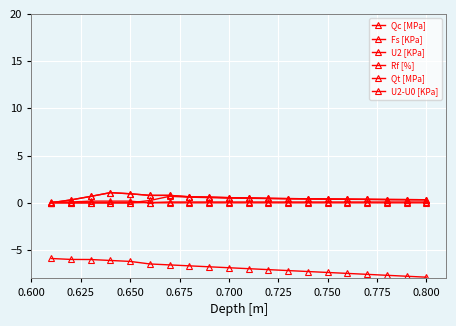

Is this an area chart (filled region under the line)?

No